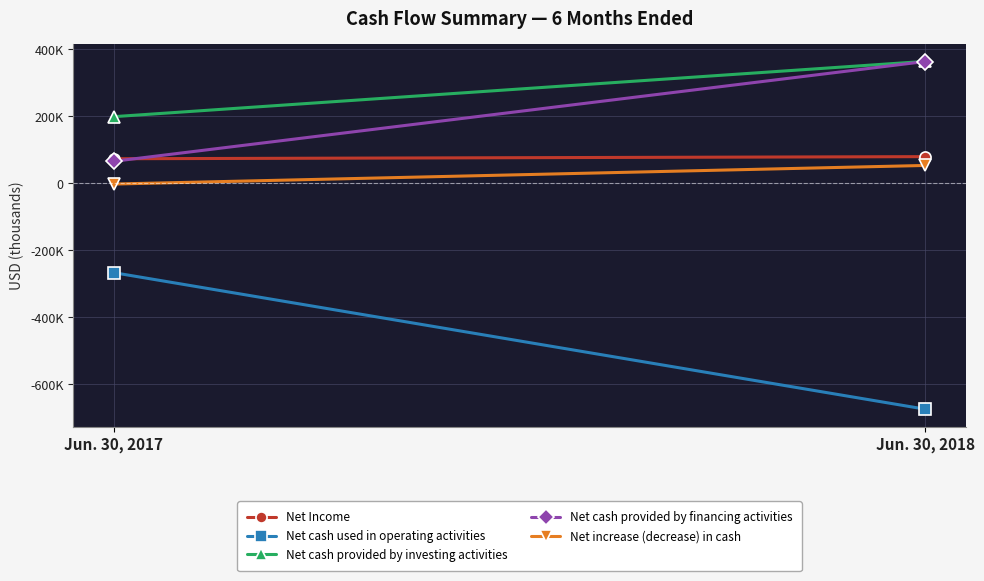

At Jun. 30, 2017, list the series in order from largest to smallest.

Net cash provided by investing activities, Net Income, Net cash provided by financing activities, Net increase (decrease) in cash, Net cash used in operating activities